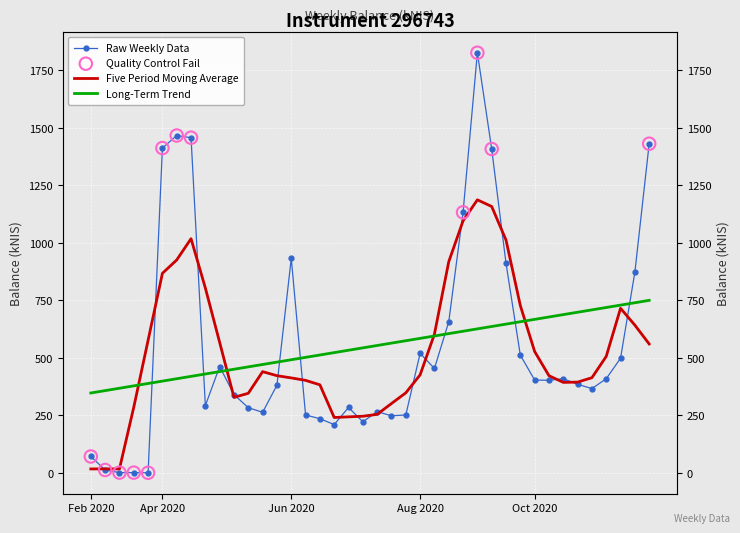

What is the ratio of the value at 2020-04-23 to the value at 2020-07-16?

1.1